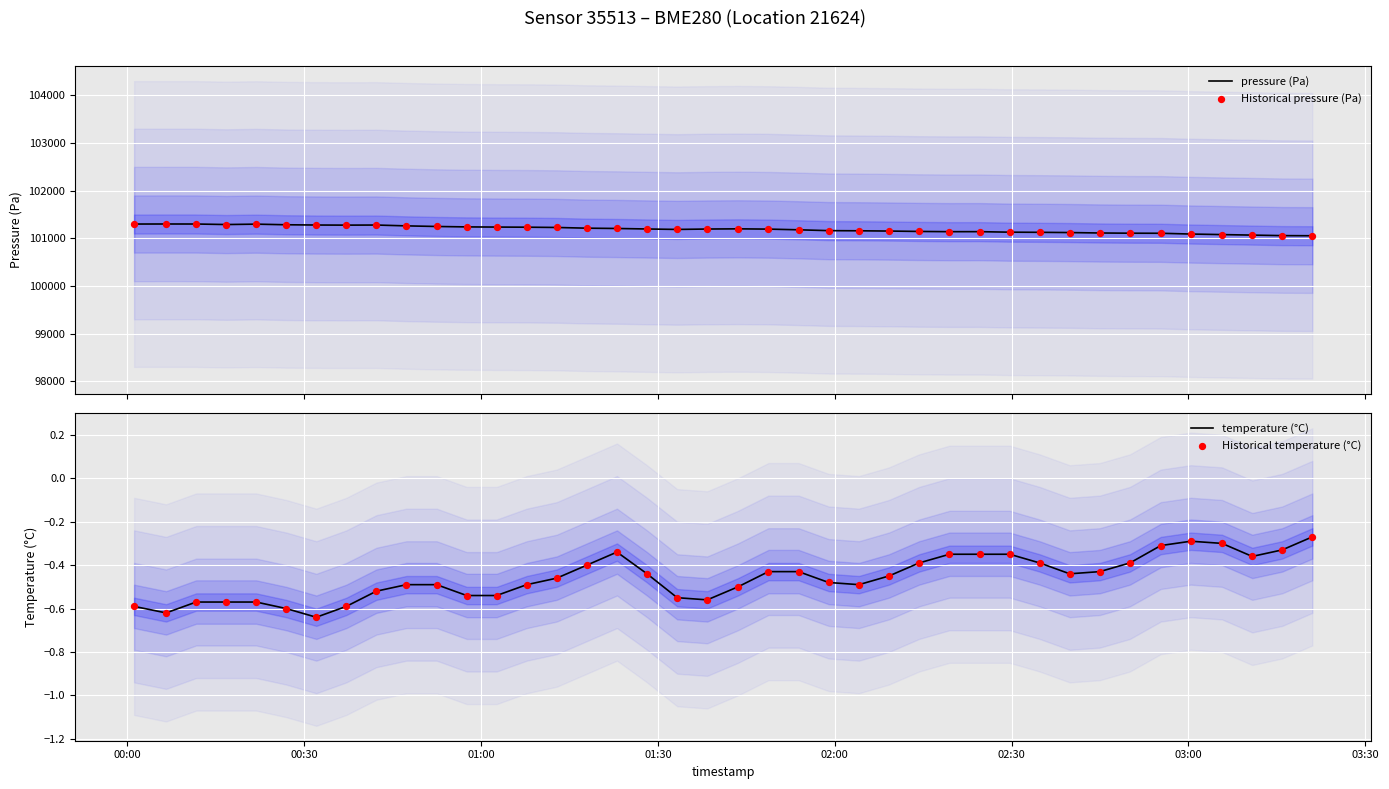

What is the lowest value of the pressure (Pa) series?

101054.5